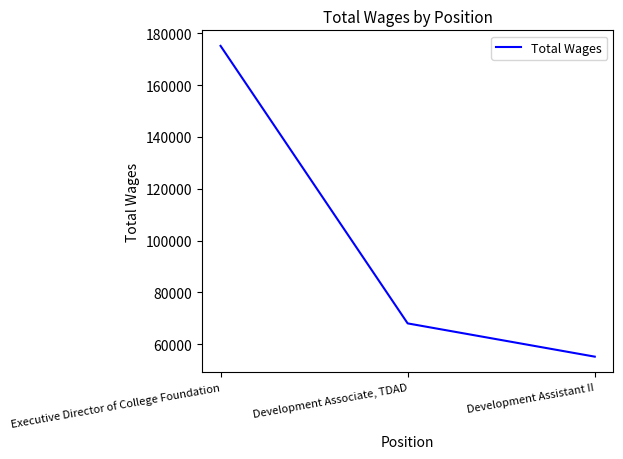

Approximately how many times larger is the value at Development Associate, TDAD compared to Development Assistant II?

1.2